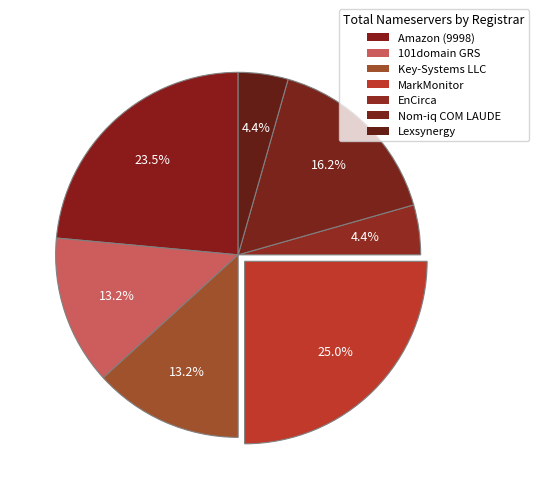

True or false: MarkMonitor accounts for 30% of the total.

False